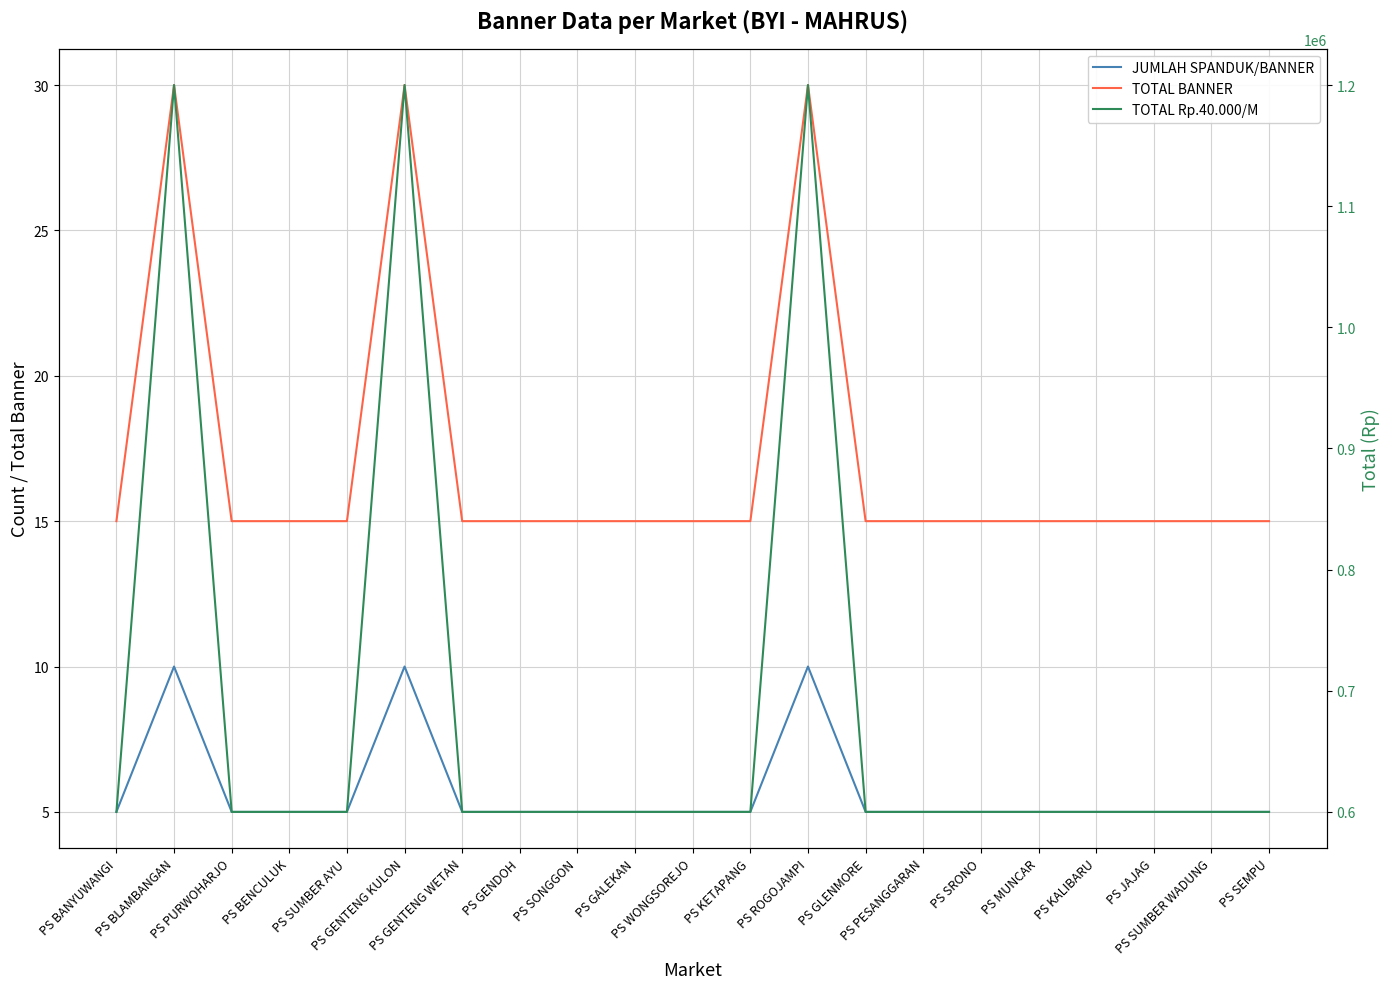

True or false: JUMLAH SPANDUK/BANNER and TOTAL Rp.40.000/M cross at least once.

False